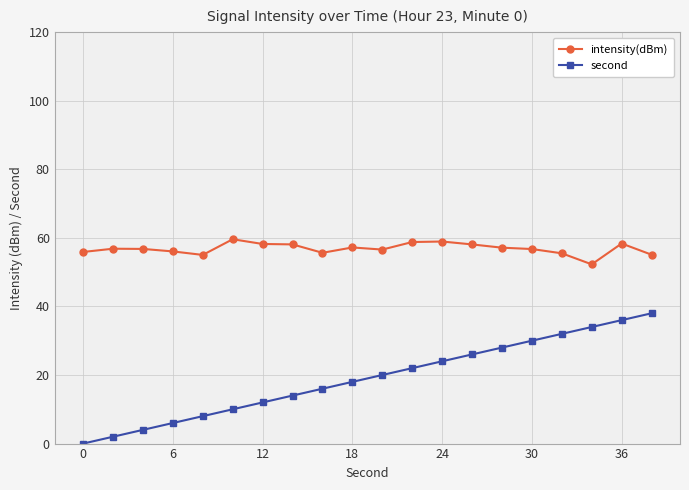

True or false: intensity(dBm) and second cross at least once.

False